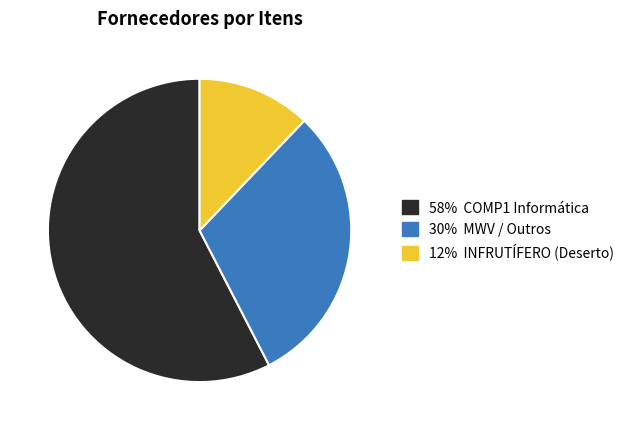

How many slices are in this pie chart?

3